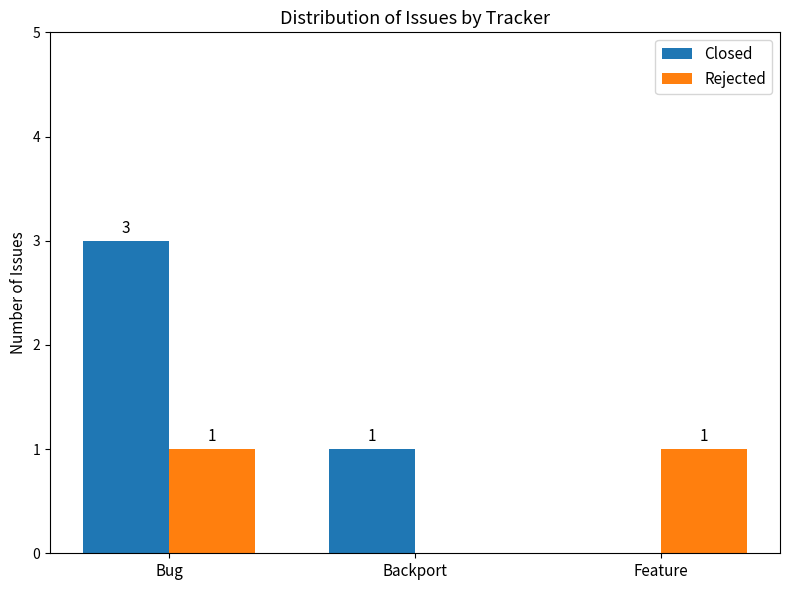

Reading right to left, list all the values displayed in this chart.

Closed: 0	1	3
Rejected: 1	0	1